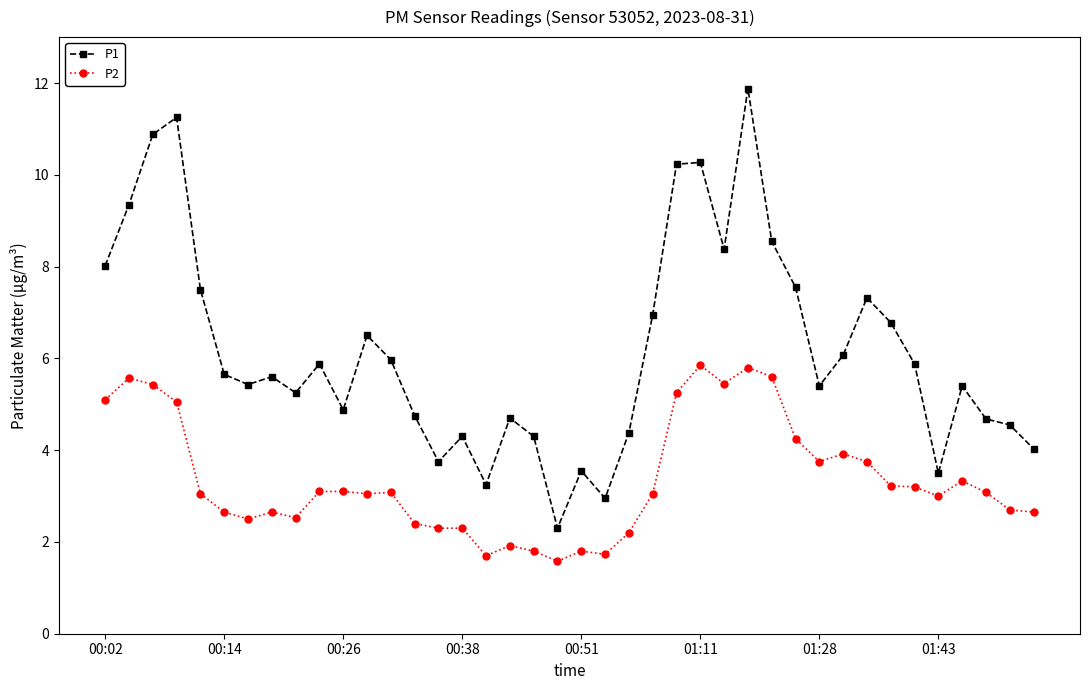

What is the difference between the second highest and second lowest values in the P1 series?

8.3